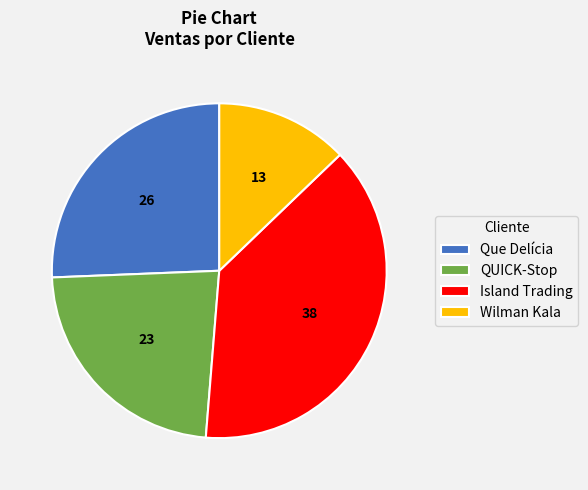

How many slices are in this pie chart?

4